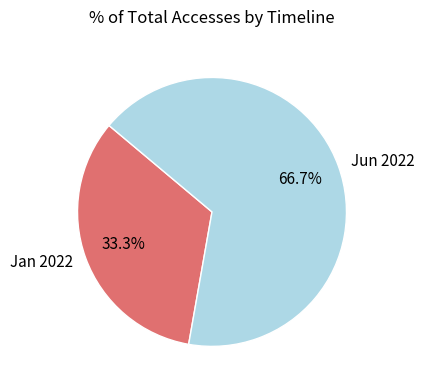

What is the ratio of the value at Jun 2022 to the value at Jan 2022?

2.0